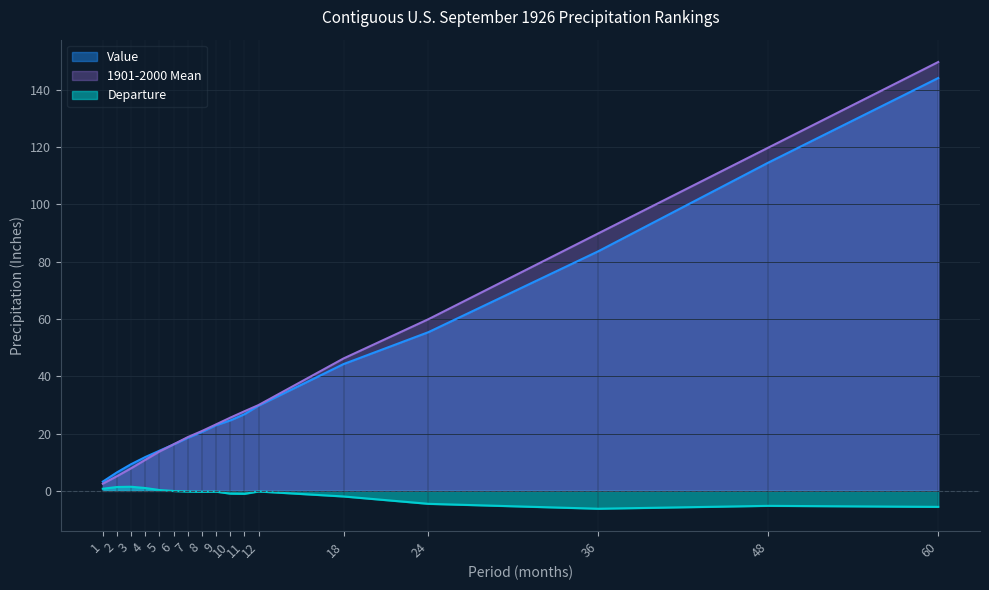

What is the difference between the maximum and minimum values in the Value series?

140.8